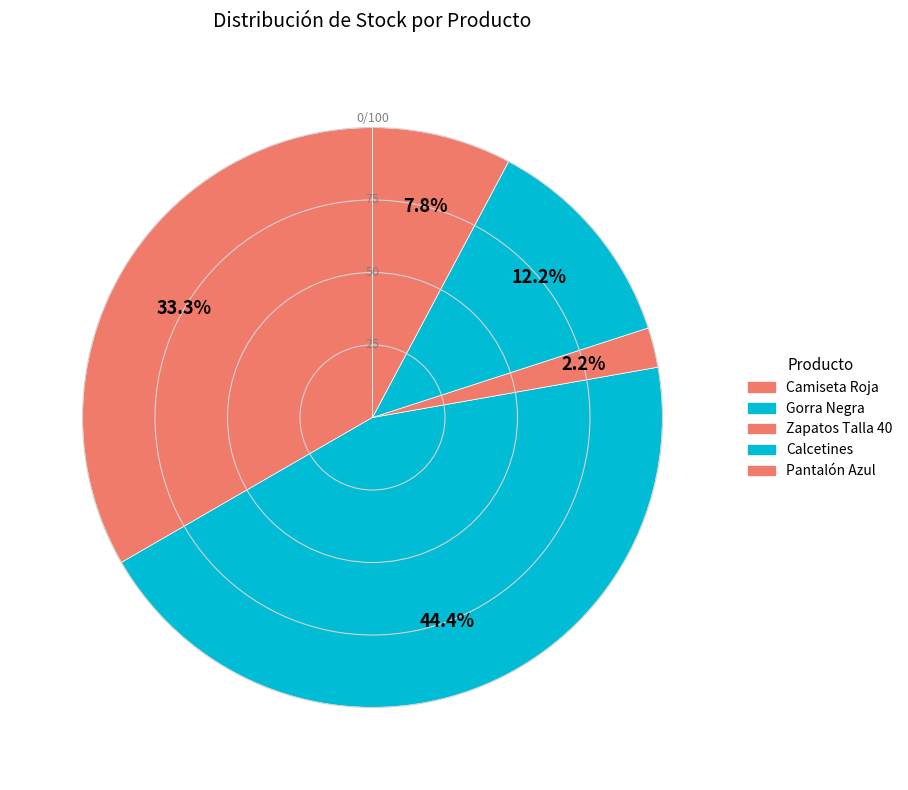

Which category has the smallest portion of the pie?

Zapatos Talla 40